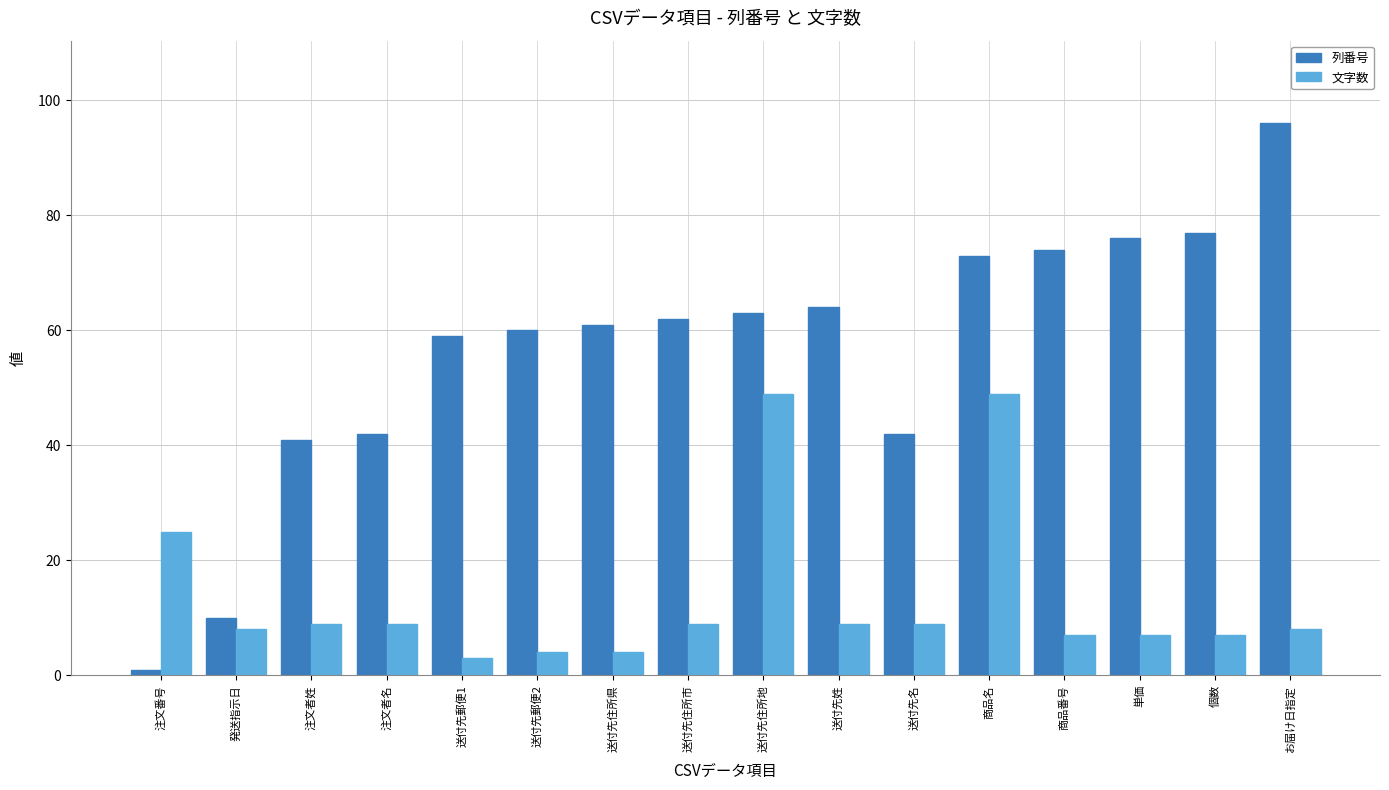

Are the bars horizontal?

No